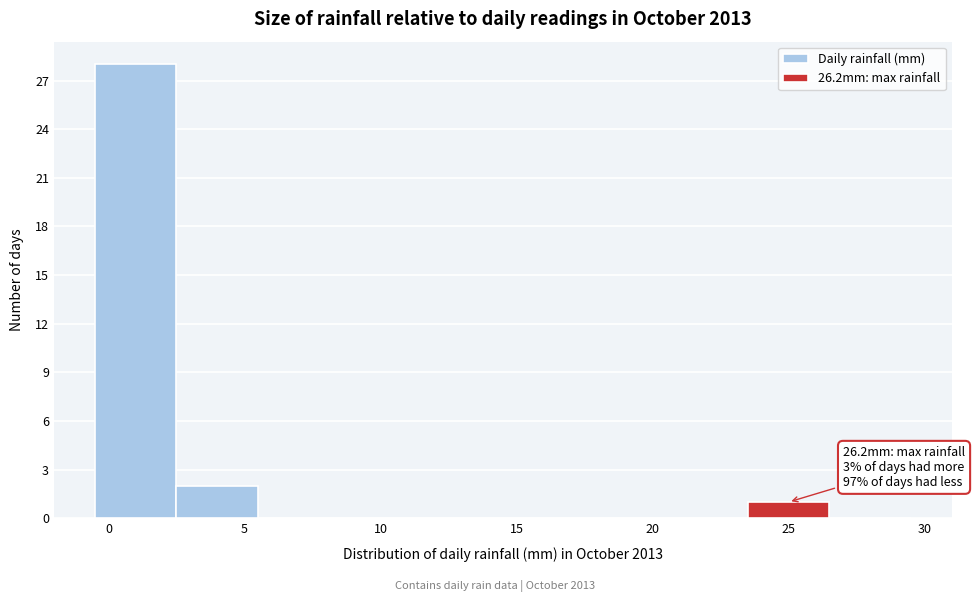

Which range on the x-axis has the tallest bar?

-0.5 to 2.5